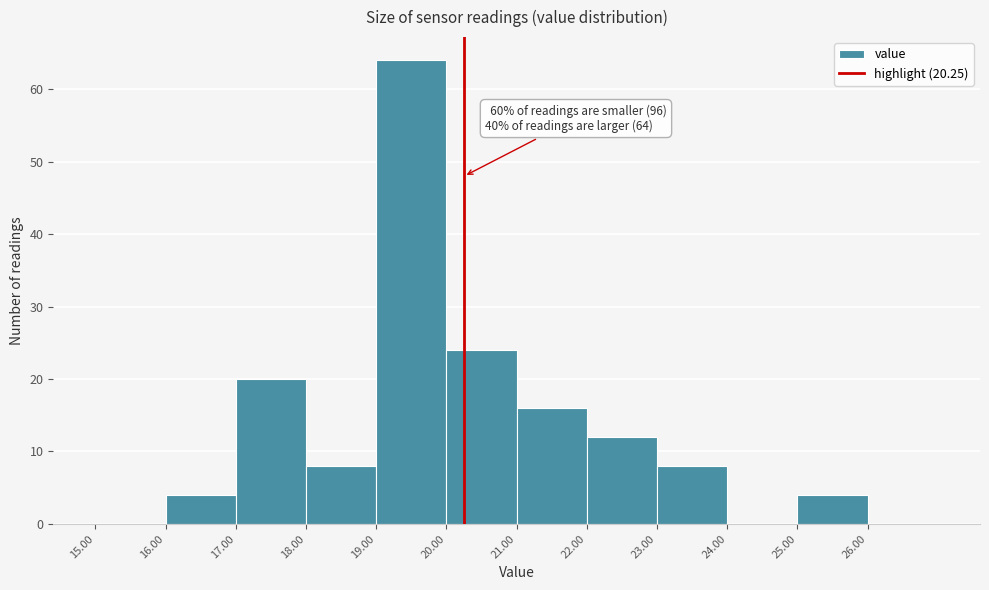

Which range on the x-axis has the tallest bar?

19 to 20